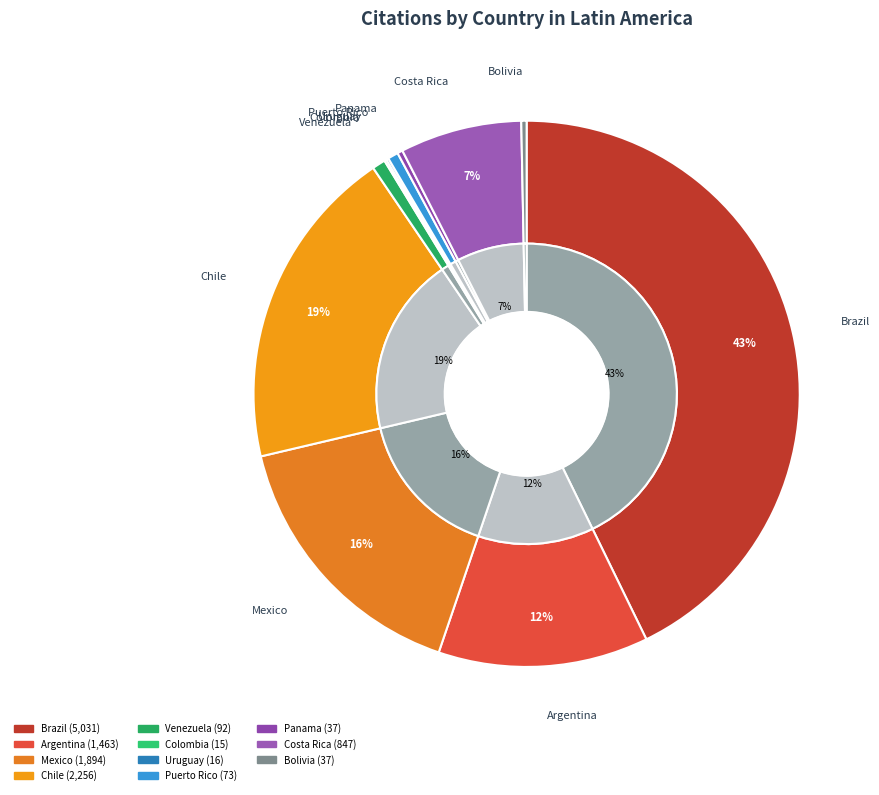

Is Mexico the majority of the pie?

No